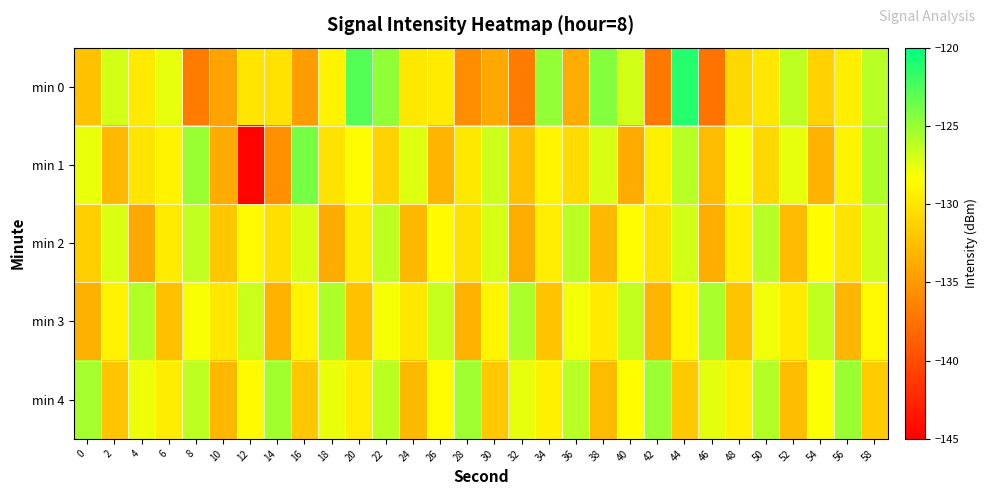

Which has a higher value, 50 or 44?

44